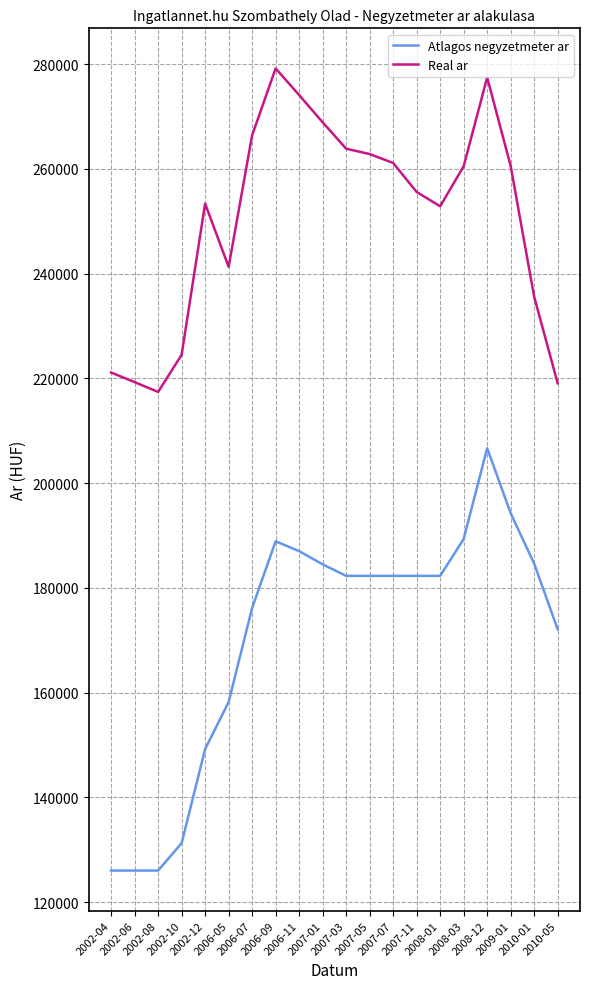

What is the smallest value displayed?

126016